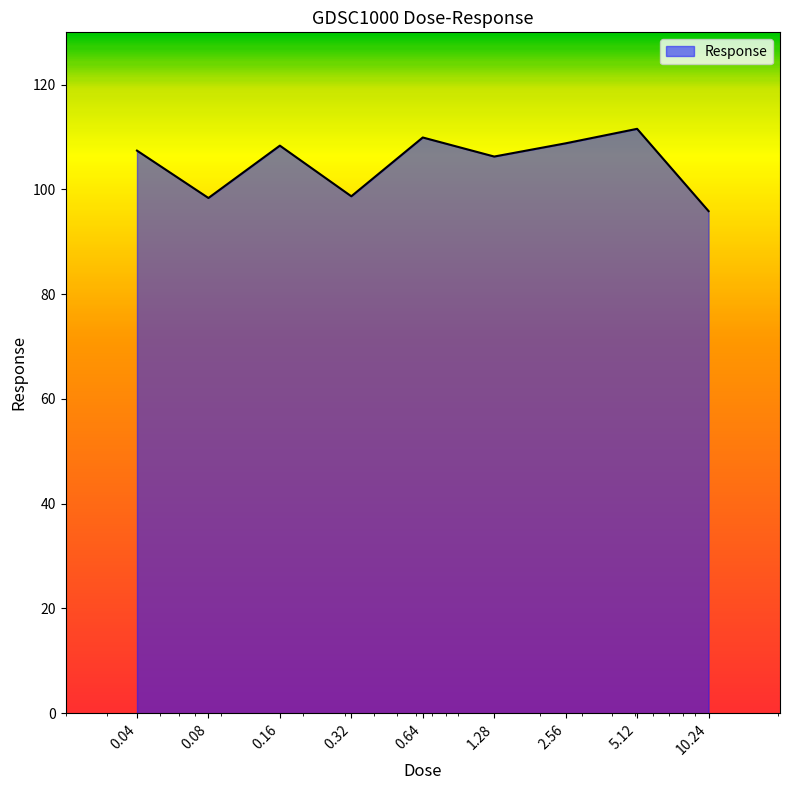

What is the greatest value displayed?

111.6